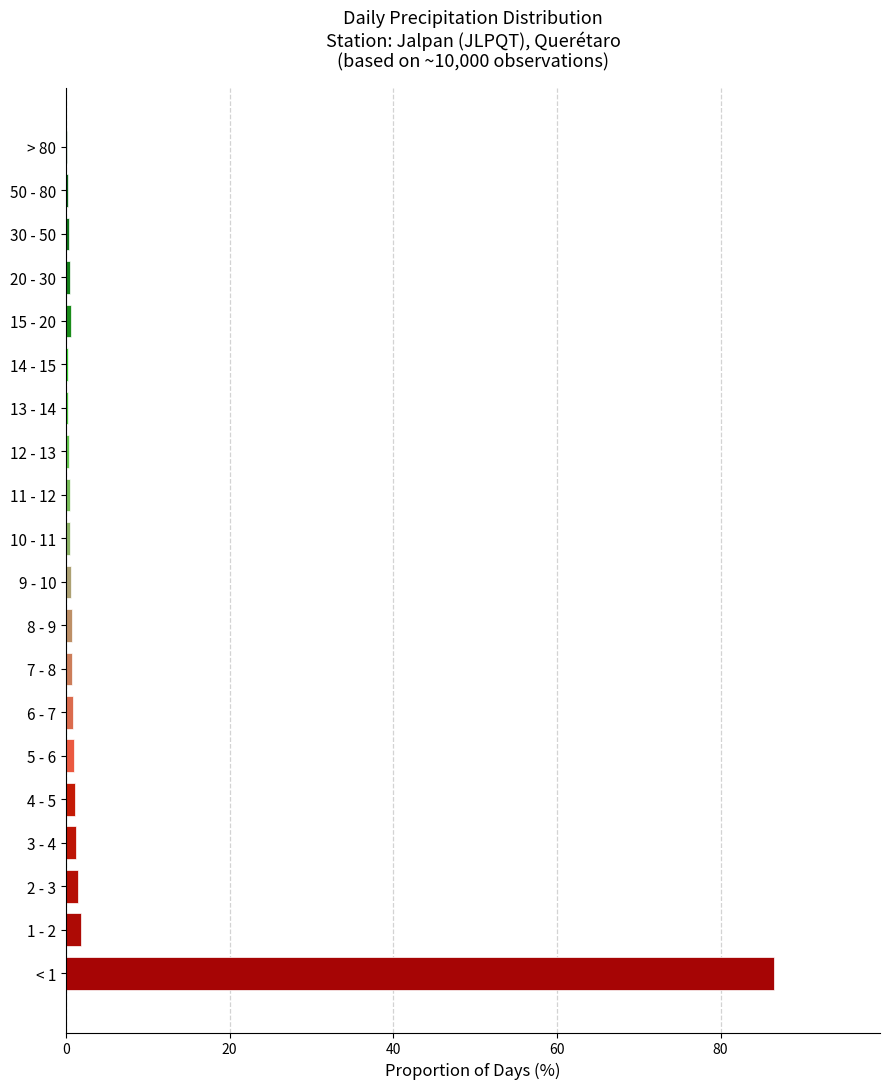

What is the sum of all values?

100.0